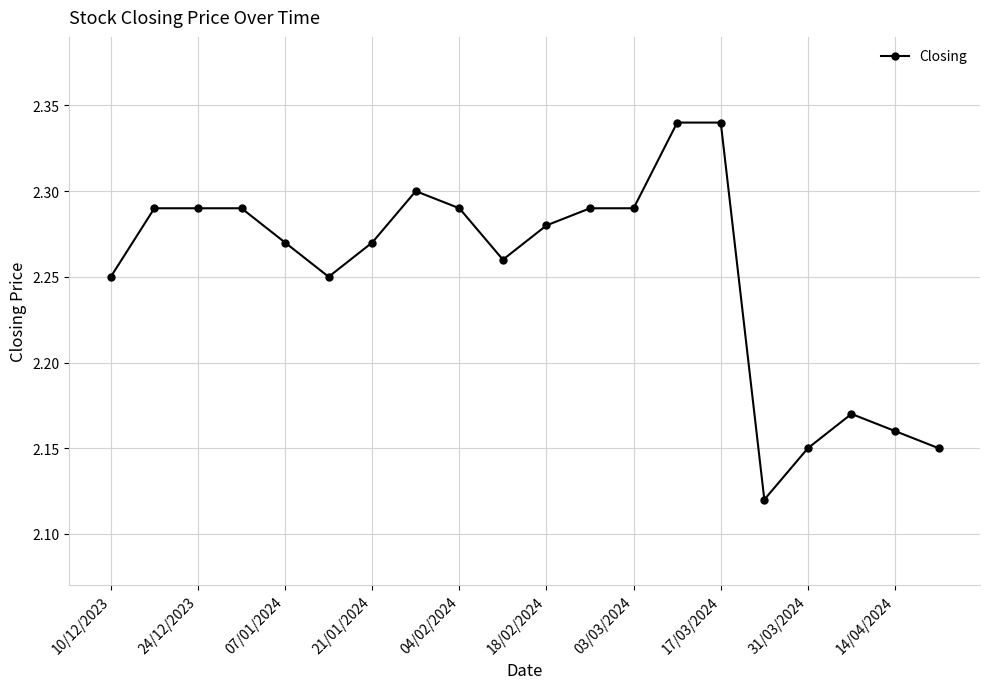

How many lines are shown in the chart?

1